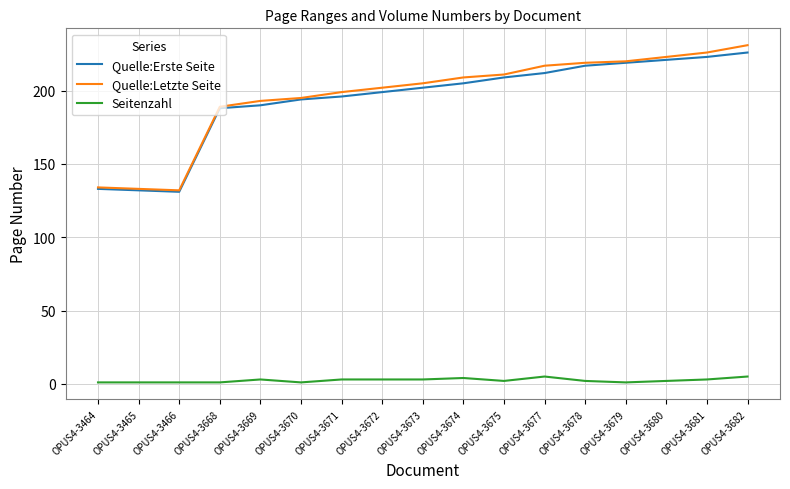

Is it true that Quelle:Letzte Seite equals 133 at OPUS4-3465?

True